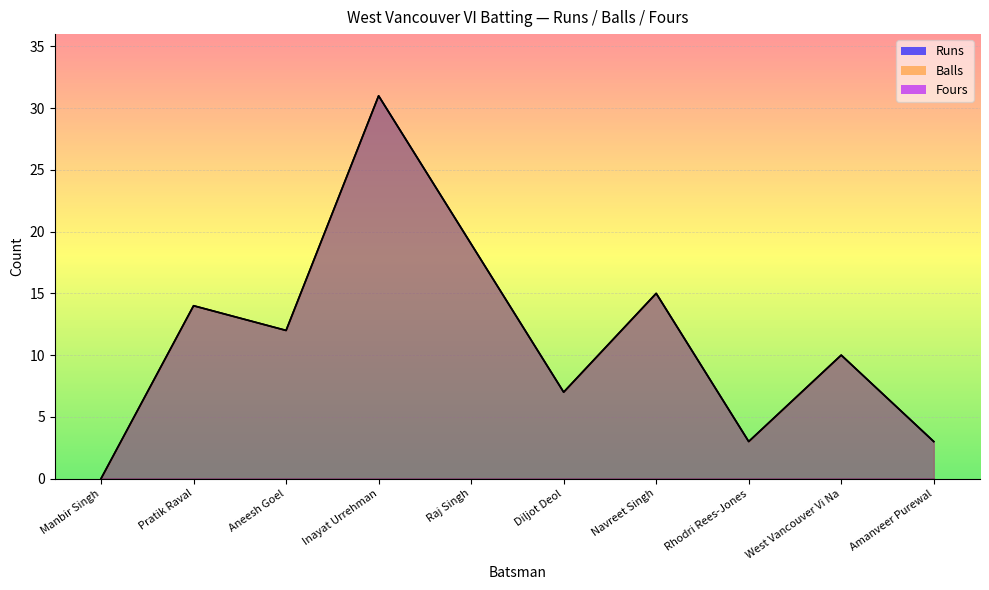

What is the average value of the Balls series?

11